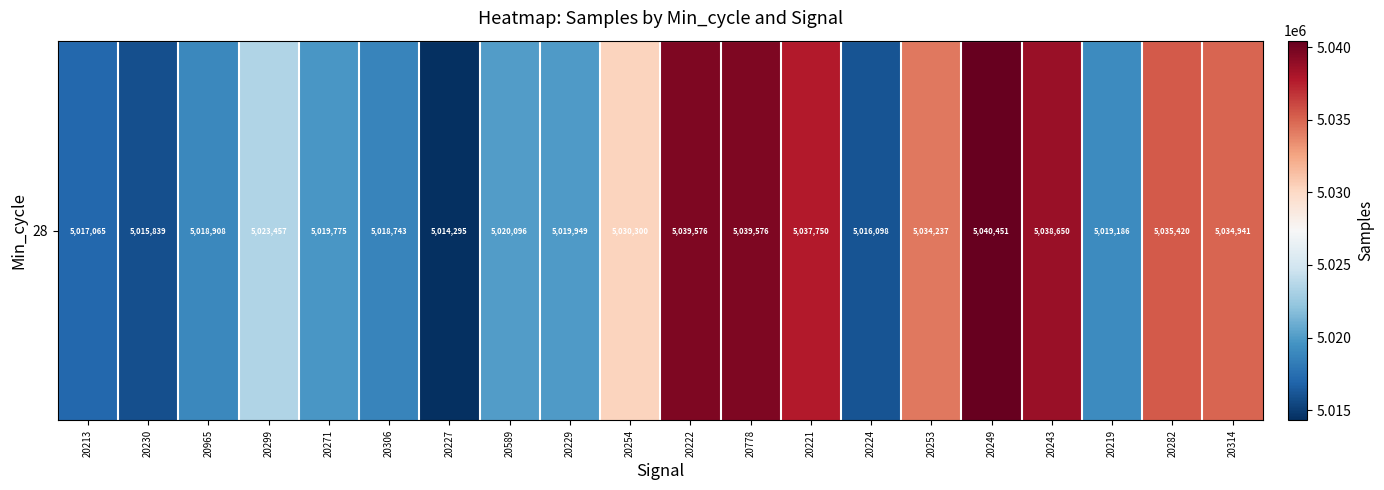

What is the change in value from 20589 to 20253?

+14141